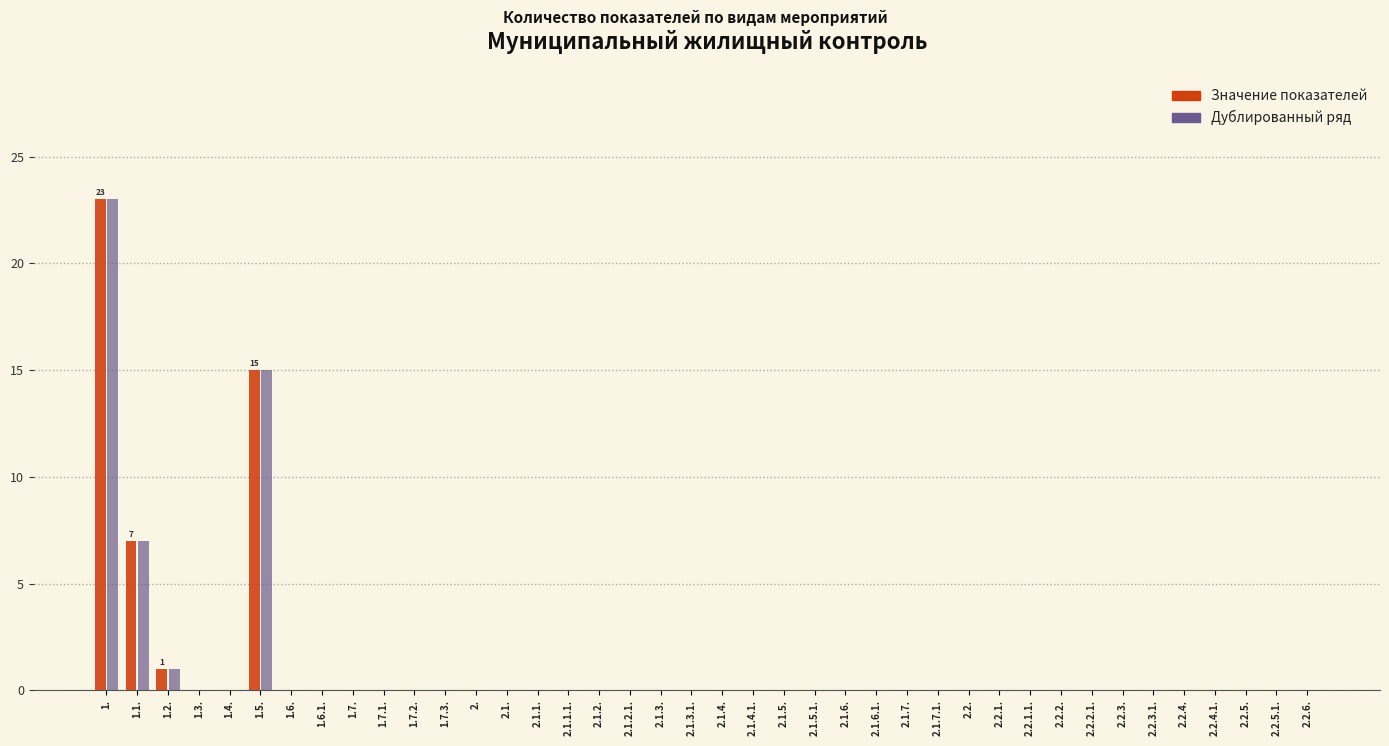

The Дублированный ряд series shows 10 at 2.. True or false?

False